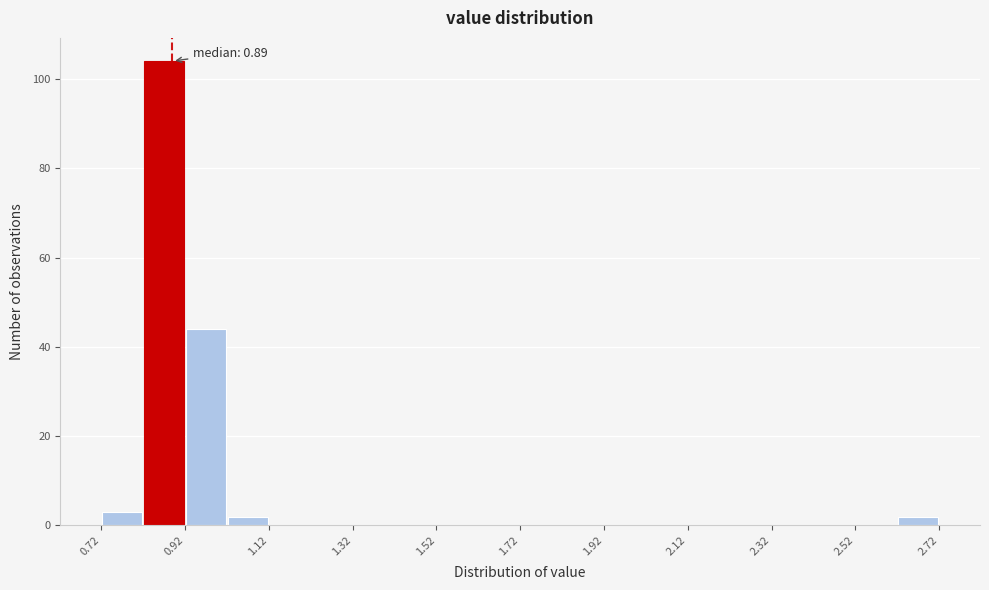

Which range on the x-axis has the tallest bar?

0.82 to 0.92